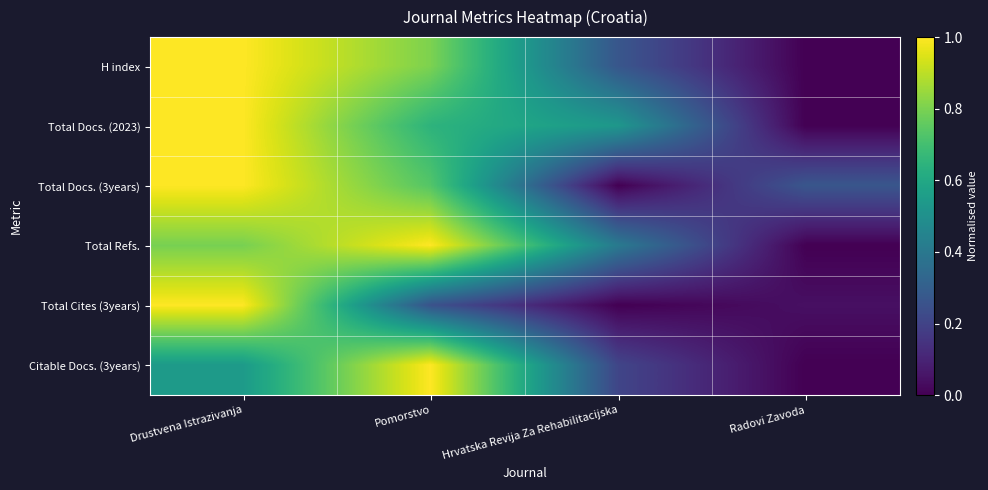

What is the total value across all series at Pomorstvo?

4.4